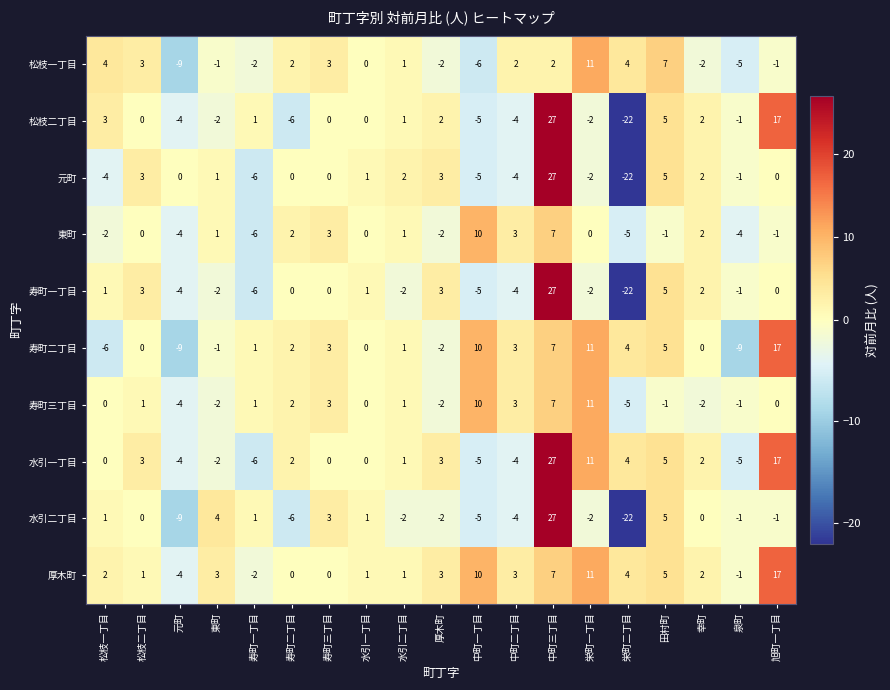

The 東町 series shows -4 at 松枝一丁目. True or false?

False